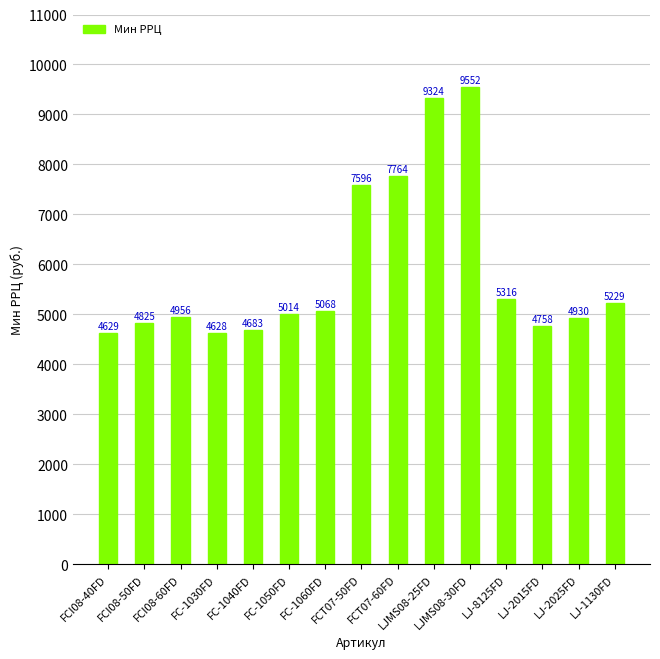

What is the smallest value displayed?

4628